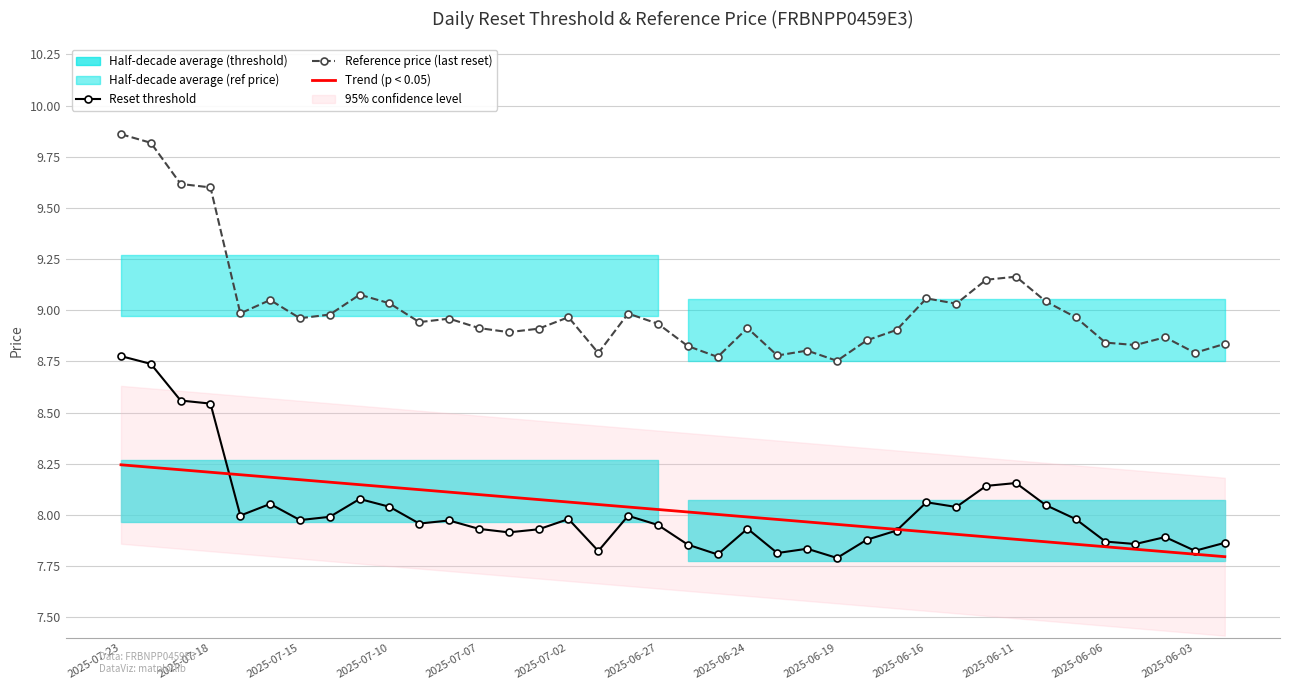

List the series in order of their peak value, highest first.

Reference price (last reset), Reset threshold, Trend (p < 0.05)